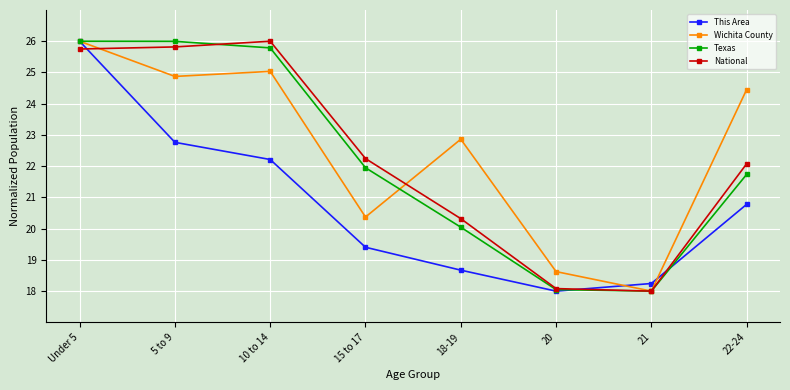

Reading right to left, what are all the values shown in this chart?

This Area: 20.8	18.2	18.0	18.7	19.4	22.2	22.8	26.0
Wichita County: 24.5	18.0	18.6	22.9	20.4	25.0	24.9	26.0
Texas: 21.7	18.0	18.0	20.0	22.0	25.8	26.0	26.0
National: 22.1	18.0	18.1	20.3	22.2	26.0	25.8	25.8